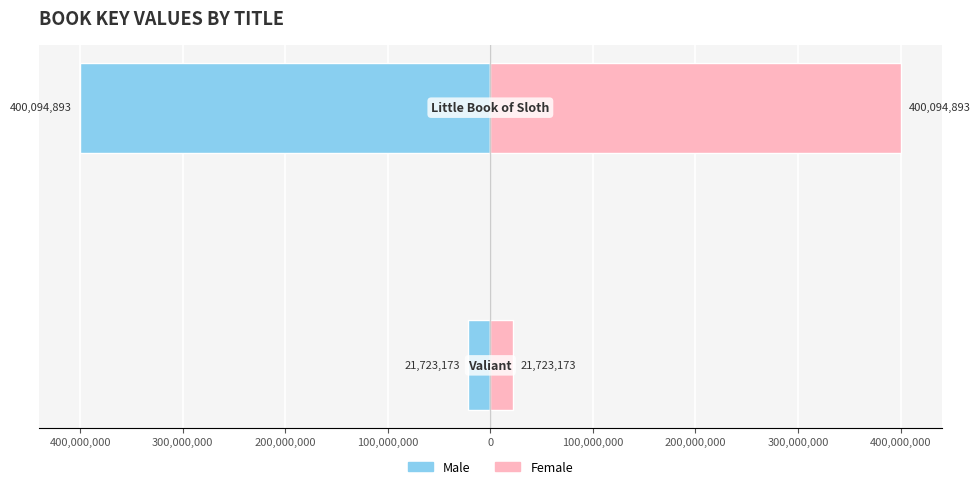

Reading left to right, extract all data points from this chart.

Male: 500,000,000=-21723173	400,000,000=-400094893
Female: 500,000,000=21723173	400,000,000=400094893